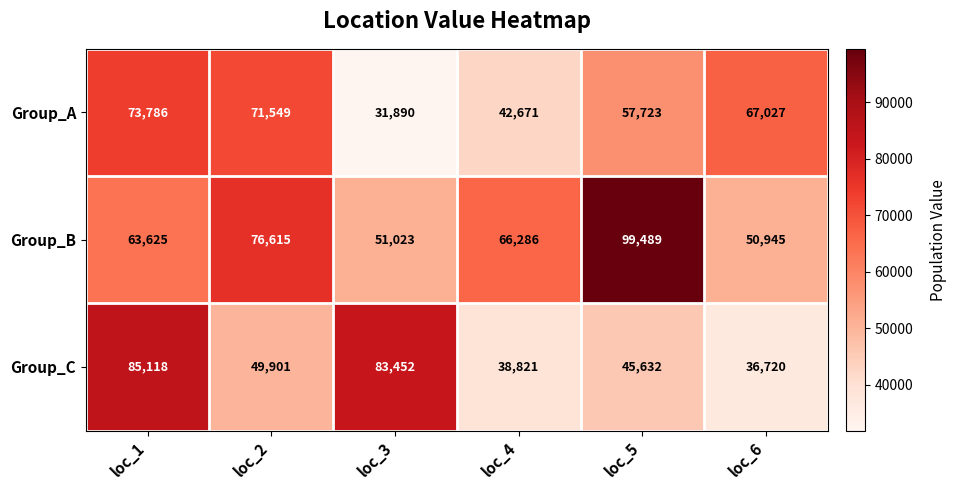

What is the sum of all Group_C values?

339644